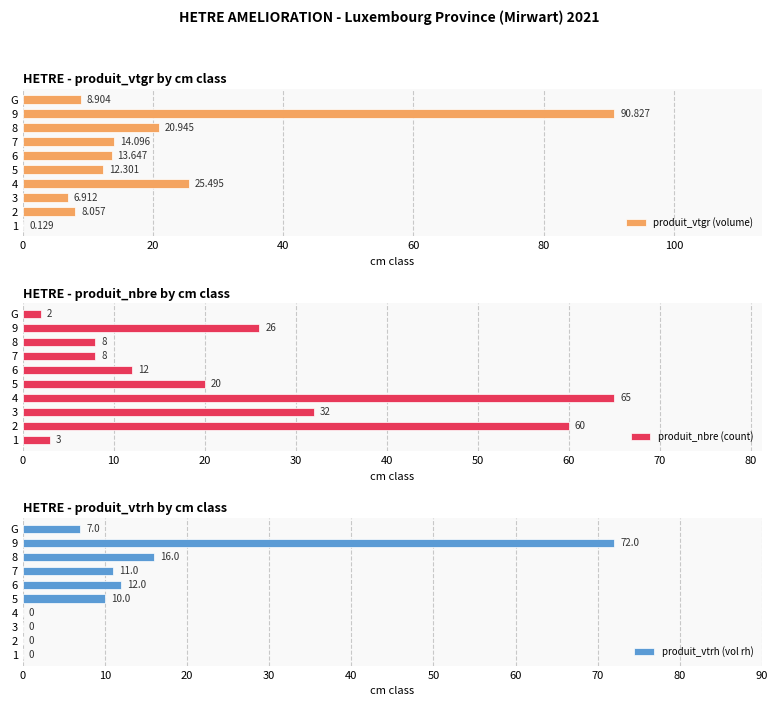

What is the difference between the produit_nbre (count) values at 3 and 6?

20